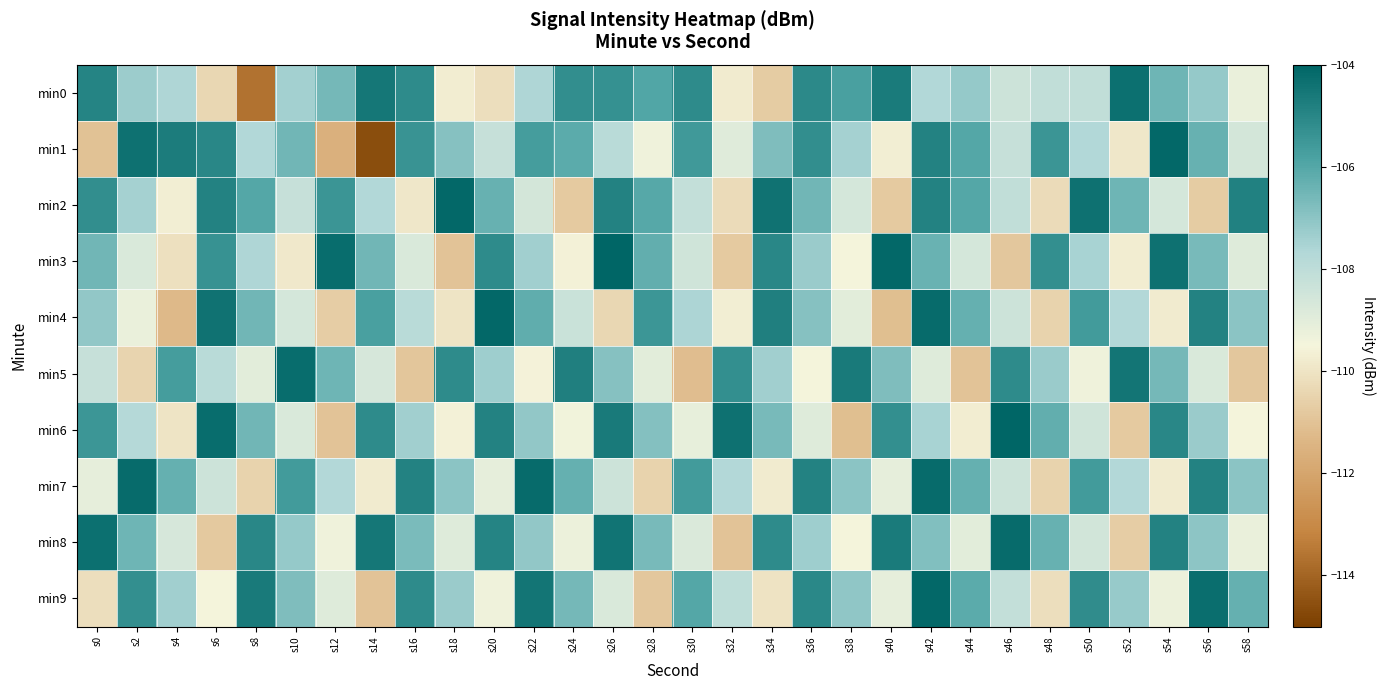

Reading left to right, transcribe all the data shown in this chart.

min0: s0=-104.9	s2=-107.3	s4=-107.6	s6=-110.4	s8=-113.6	s10=-107.4	s12=-106.6	s14=-104.5	s16=-105.2	s18=-109.7	s20=-110.1	s22=-107.6	s24=-105.2	s26=-105.3	s28=-106.0	s30=-105.1	s32=-109.8	s34=-110.7	s36=-105.1	s38=-105.8	s40=-104.7	s42=-107.7	s44=-107.2	s46=-108.4	s48=-108.1	s50=-108.1	s52=-104.3	s54=-106.5	s56=-107.2	s58=-109.2
min1: s0=-111.0	s2=-104.4	s4=-104.7	s6=-105.0	s8=-107.7	s10=-106.5	s12=-111.6	s14=-114.6	s16=-105.4	s18=-106.9	s20=-108.2	s22=-105.7	s24=-106.1	s26=-107.9	s28=-109.3	s30=-105.6	s32=-108.9	s34=-106.8	s36=-105.2	s38=-107.5	s40=-109.7	s42=-104.9	s44=-106.0	s46=-108.2	s48=-105.5	s50=-107.7	s52=-109.9	s54=-104.1	s56=-106.3	s58=-108.6
min2: s0=-105.2	s2=-107.5	s4=-109.7	s6=-104.9	s8=-106.0	s10=-108.2	s12=-105.5	s14=-107.7	s16=-109.9	s18=-104.1	s20=-106.3	s22=-108.6	s24=-110.8	s26=-104.9	s28=-106.0	s30=-108.1	s32=-110.3	s34=-104.4	s36=-106.5	s38=-108.6	s40=-110.8	s42=-104.9	s44=-106.0	s46=-108.1	s48=-110.2	s50=-104.4	s52=-106.5	s54=-108.6	s56=-110.7	s58=-104.9
min3: s0=-106.5	s2=-108.8	s4=-110.1	s6=-105.4	s8=-107.6	s10=-109.9	s12=-104.2	s14=-106.5	s16=-108.8	s18=-111.0	s20=-105.1	s22=-107.4	s24=-109.6	s26=-104.0	s28=-106.2	s30=-108.5	s32=-110.8	s34=-105.0	s36=-107.2	s38=-109.5	s40=-104.1	s42=-106.4	s44=-108.6	s46=-110.9	s48=-105.2	s50=-107.5	s52=-109.8	s54=-104.4	s56=-106.6	s58=-108.9
min4: s0=-107.1	s2=-109.2	s4=-111.3	s6=-104.4	s8=-106.5	s10=-108.6	s12=-110.7	s14=-105.8	s16=-107.9	s18=-110.0	s20=-104.1	s22=-106.2	s24=-108.3	s26=-110.4	s28=-105.5	s30=-107.6	s32=-109.7	s34=-104.8	s36=-106.9	s38=-109.0	s40=-111.1	s42=-104.2	s44=-106.3	s46=-108.4	s48=-110.5	s50=-105.6	s52=-107.7	s54=-109.8	s56=-104.9	s58=-107.0
min5: s0=-108.2	s2=-110.5	s4=-105.7	s6=-107.9	s8=-109.0	s10=-104.2	s12=-106.5	s14=-108.7	s16=-110.9	s18=-105.1	s20=-107.3	s22=-109.6	s24=-104.8	s26=-106.9	s28=-109.0	s30=-111.1	s32=-105.3	s34=-107.4	s36=-109.5	s38=-104.6	s40=-106.8	s42=-108.9	s44=-111.0	s46=-105.1	s48=-107.2	s50=-109.4	s52=-104.5	s54=-106.6	s56=-108.7	s58=-110.9
min6: s0=-105.5	s2=-107.8	s4=-110.0	s6=-104.2	s8=-106.5	s10=-108.8	s12=-111.0	s14=-105.1	s16=-107.4	s18=-109.6	s20=-104.9	s22=-107.1	s24=-109.4	s26=-104.6	s28=-106.9	s30=-109.1	s32=-104.4	s34=-106.6	s36=-108.9	s38=-111.1	s40=-105.2	s42=-107.5	s44=-109.8	s46=-104.0	s48=-106.2	s50=-108.5	s52=-110.8	s54=-105.0	s56=-107.2	s58=-109.5
min7: s0=-109.1	s2=-104.2	s4=-106.3	s6=-108.4	s8=-110.5	s10=-105.6	s12=-107.7	s14=-109.8	s16=-104.9	s18=-107.0	s20=-109.1	s22=-104.2	s24=-106.3	s26=-108.4	s28=-110.5	s30=-105.6	s32=-107.7	s34=-109.8	s36=-104.9	s38=-107.0	s40=-109.1	s42=-104.2	s44=-106.3	s46=-108.4	s48=-110.5	s50=-105.6	s52=-107.7	s54=-109.8	s56=-104.9	s58=-107.0
min8: s0=-104.3	s2=-106.5	s4=-108.7	s6=-110.8	s8=-105.0	s10=-107.2	s12=-109.3	s14=-104.5	s16=-106.7	s18=-108.9	s20=-104.9	s22=-107.1	s24=-109.3	s26=-104.5	s28=-106.6	s30=-108.8	s32=-111.0	s34=-105.1	s36=-107.3	s38=-109.5	s40=-104.7	s42=-106.8	s44=-109.0	s46=-104.2	s48=-106.3	s50=-108.5	s52=-110.7	s54=-104.9	s56=-107.0	s58=-109.2
min9: s0=-110.1	s2=-105.3	s4=-107.4	s6=-109.5	s8=-104.6	s10=-106.8	s12=-108.9	s14=-111.0	s16=-105.1	s18=-107.2	s20=-109.4	s22=-104.5	s24=-106.6	s26=-108.7	s28=-110.9	s30=-106.0	s32=-108.0	s34=-110.0	s36=-105.0	s38=-107.1	s40=-109.1	s42=-104.1	s44=-106.1	s46=-108.2	s48=-110.2	s50=-105.2	s52=-107.2	s54=-109.2	s56=-104.3	s58=-106.3